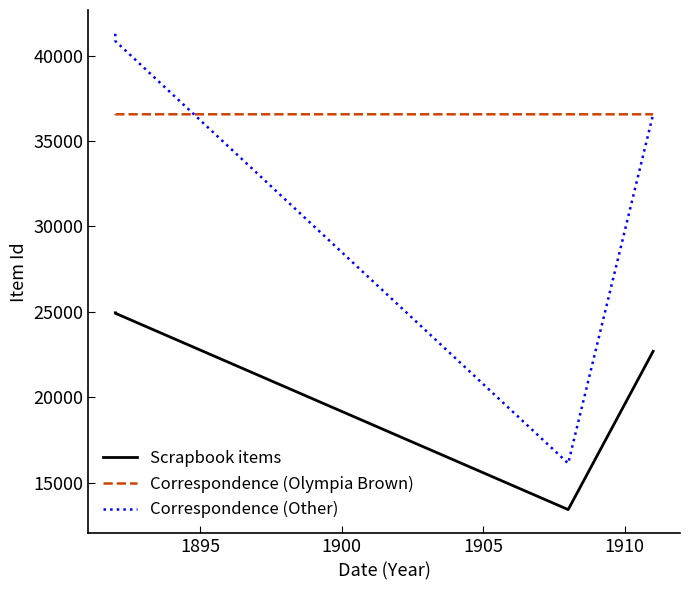

What is the sum of all Correspondence (Other) values?

176100